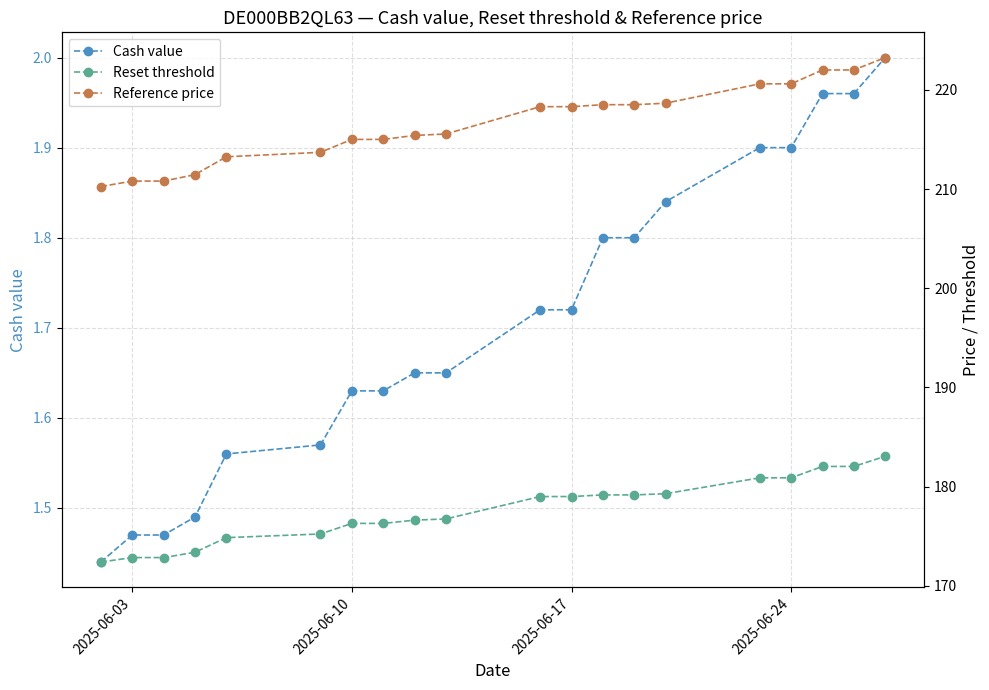

Which series has the largest total across all categories?

Reference price